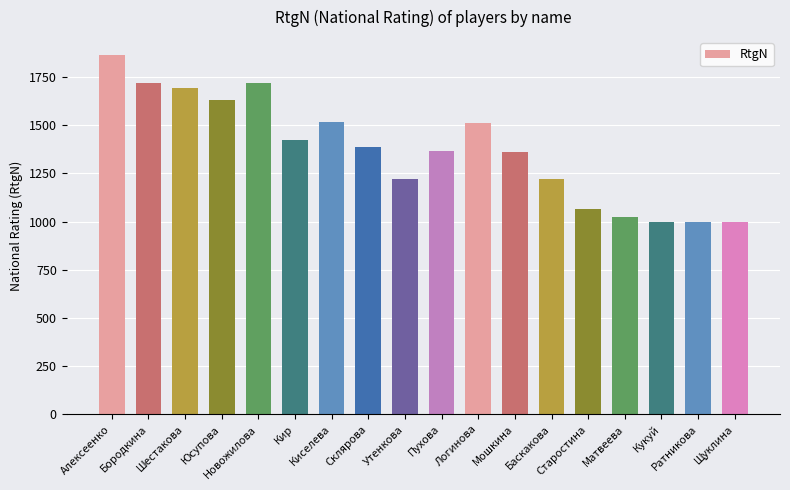

The value at Юсупова is 2696. True or false?

False